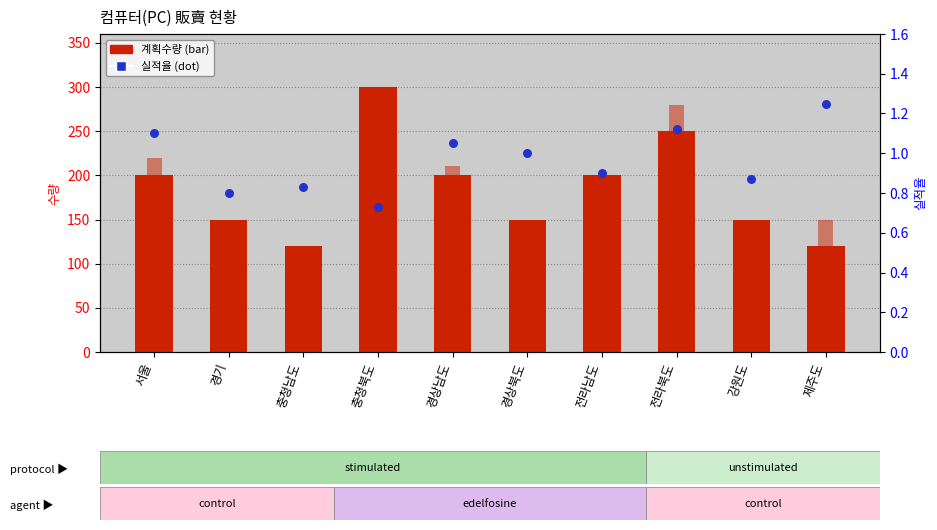

Is the value of 판매수량 at 서울 greater than the value of 계획수량 at 전라남도?

Yes